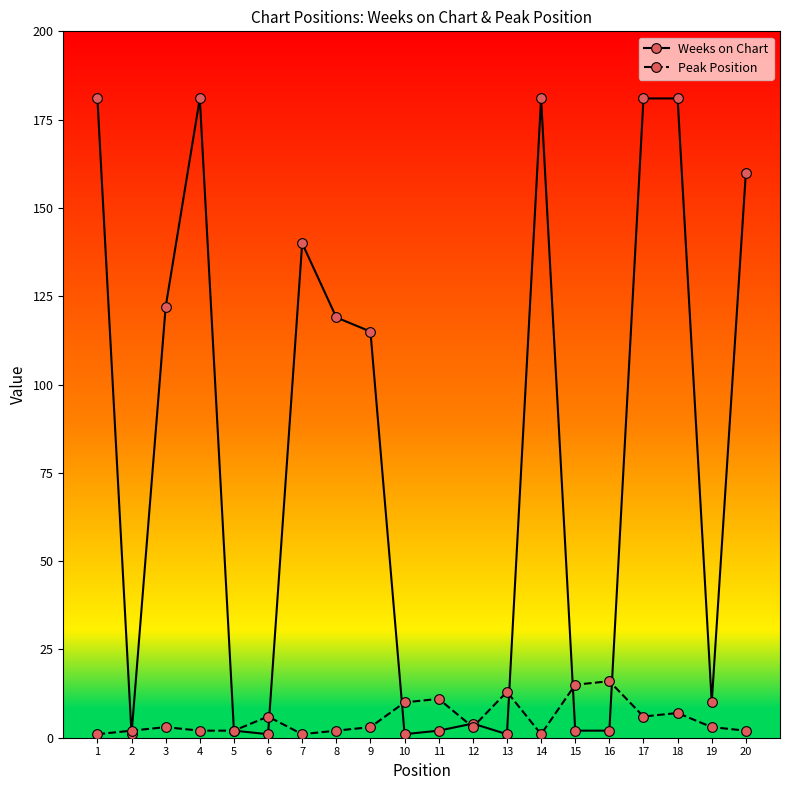

After their last crossing, which series has the higher values: Weeks on Chart or Peak Position?

Weeks on Chart